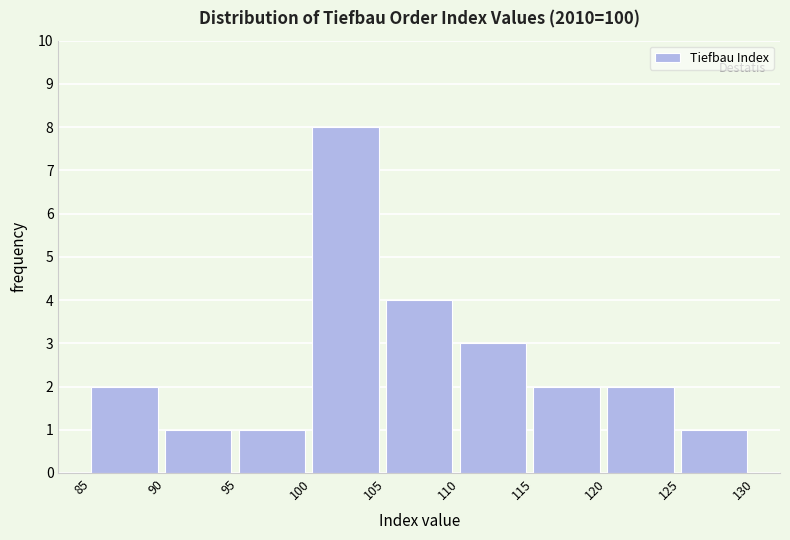

Reading left to right, list every bar in this chart as the range it spans on the x-axis followed by its height. The values are not printed on the chart, so give them approximately, as read against the axis.

85 to 90: 2
90 to 95: 1
95 to 100: 1
100 to 105: 8
105 to 110: 4
110 to 115: 3
115 to 120: 2
120 to 125: 2
125 to 130: 1